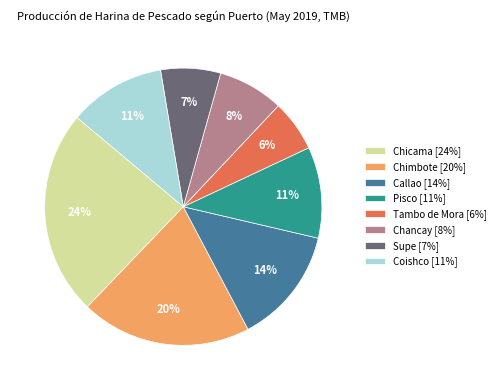

To the nearest percent, what is the difference between the Supe [7%] and Chimbote [20%] slice percentages?

13%